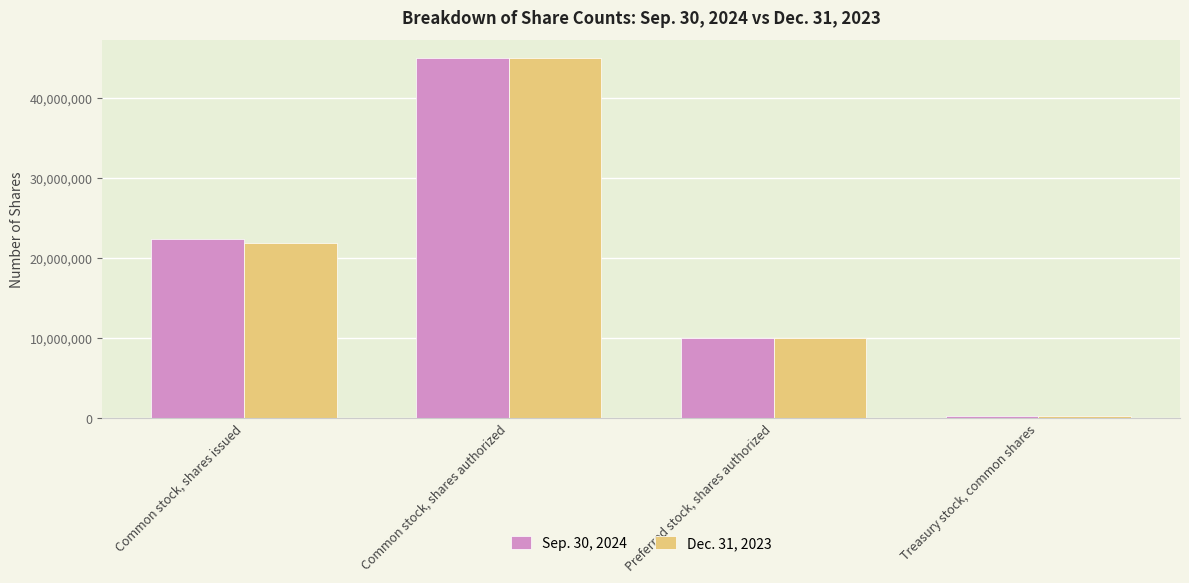

List the labels in order of Sep. 30, 2024 value, largest first.

Common stock, shares authorized, Common stock, shares issued, Preferred stock, shares authorized, Treasury stock, common shares